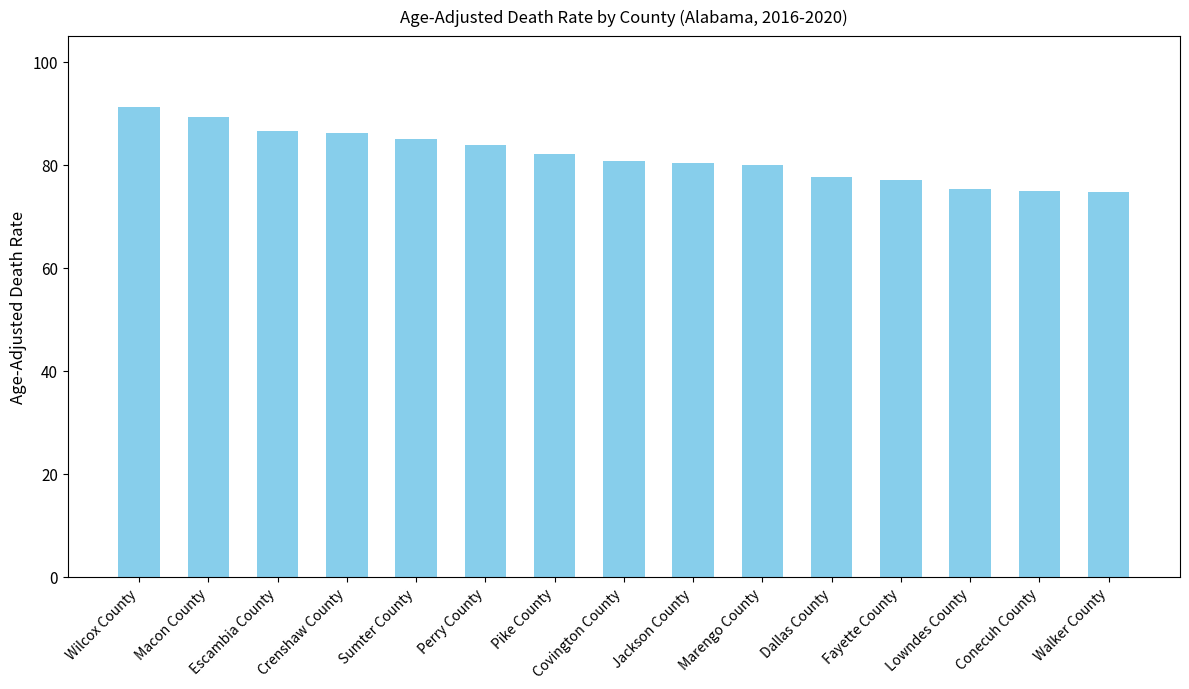

How many categories are shown in the chart?

15